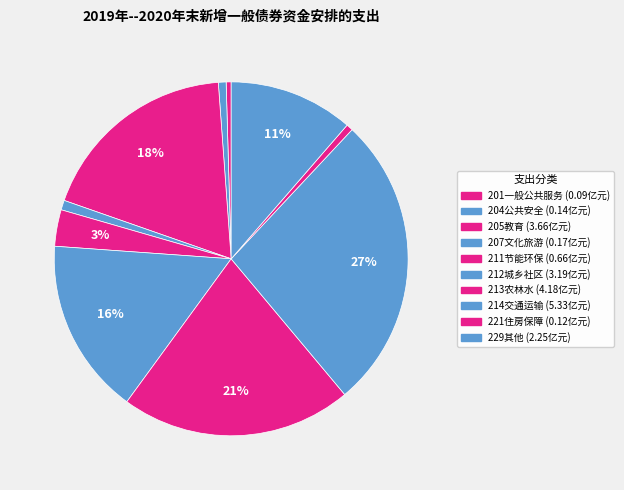

Count the number of slices in the pie.

10